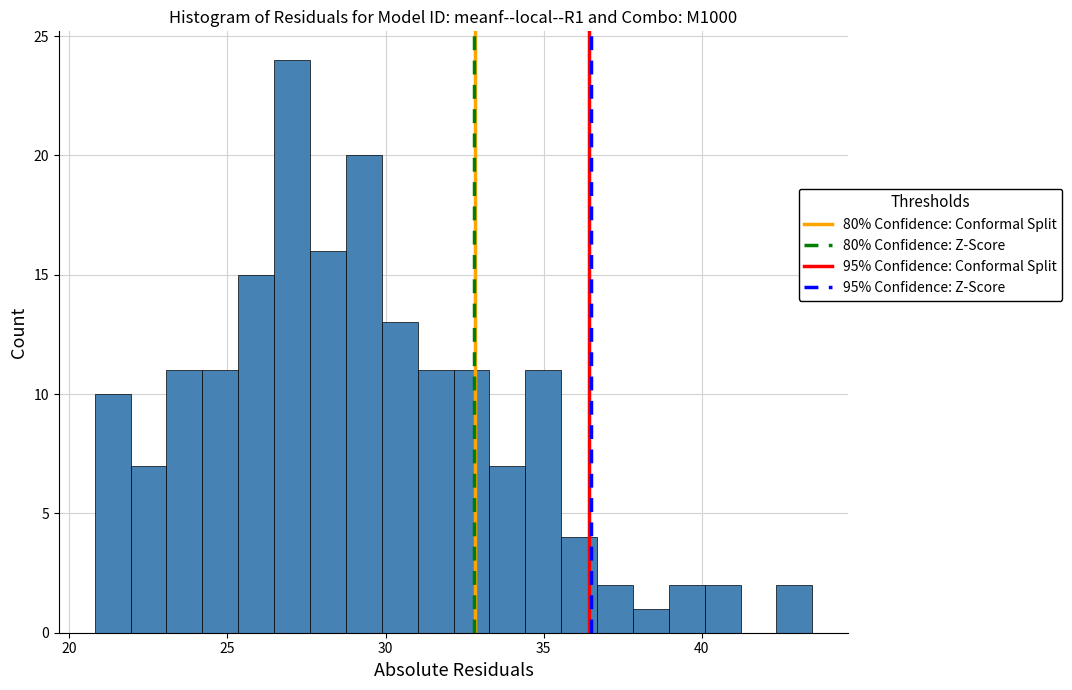

Read against the x-axis, roughly where is the centre of the tallest bar?

27.0